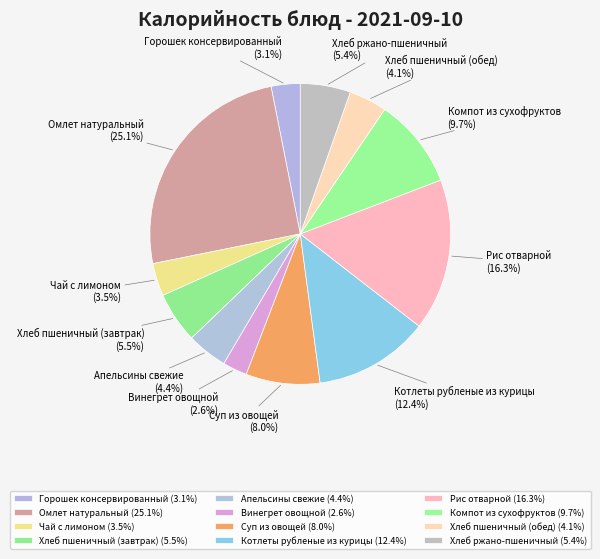

What percentage is NOT represented by Рис отварной?

83.7%